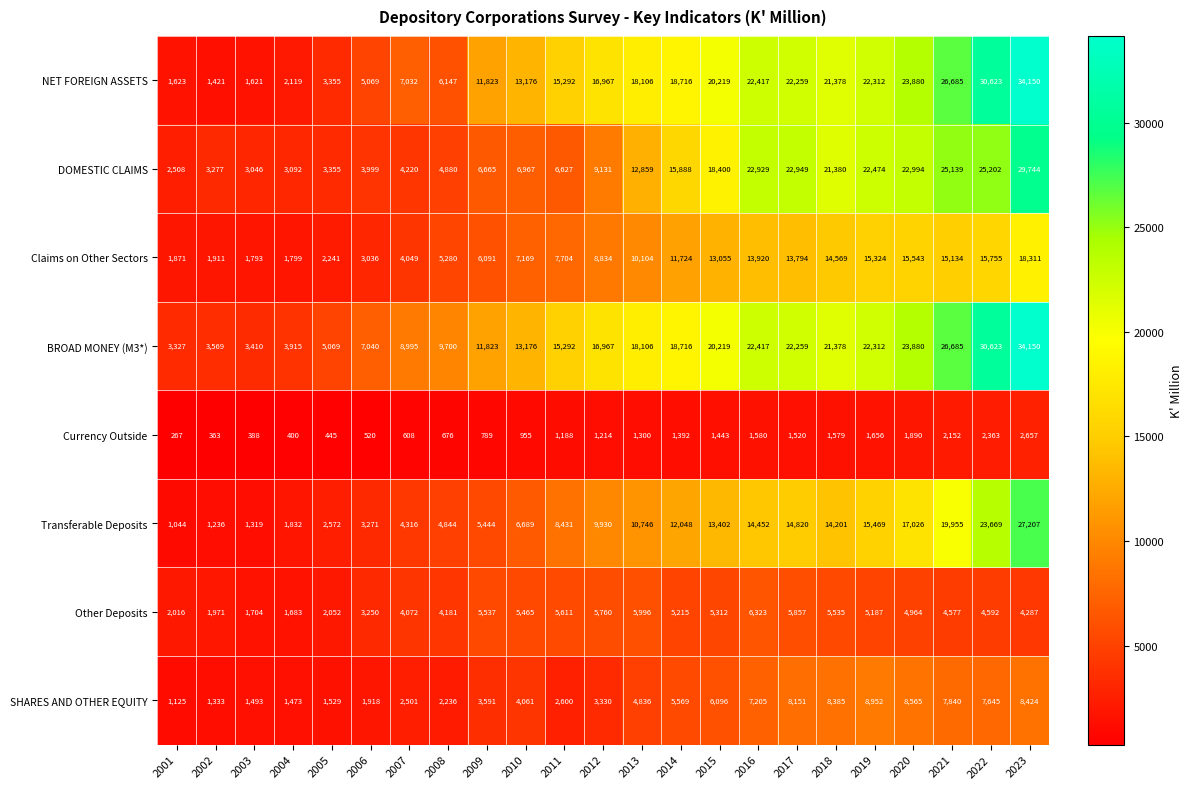

What is the difference between the second highest and second lowest values in the DOMESTIC CLAIMS series?

22156